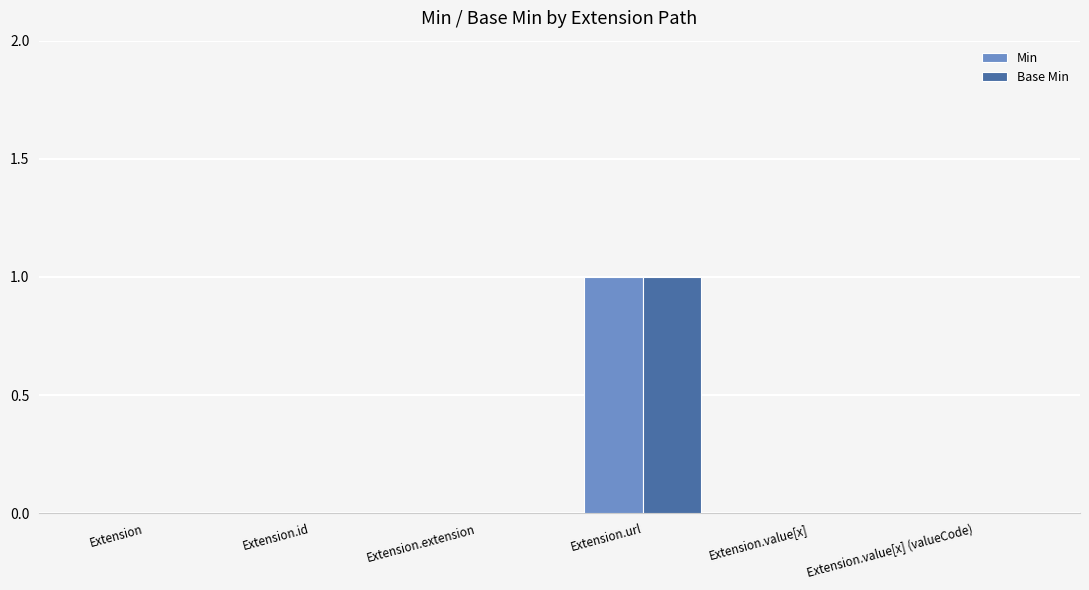

At which category is the sum across all series the highest?

Extension.url